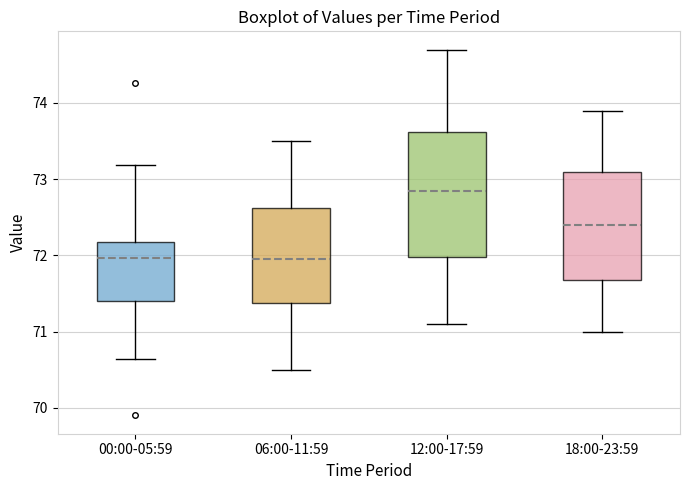

Where does the lower whisker of the box for 00:00-05:59 end on the y-axis? The values are not printed on the chart, so give them approximately, as read against the axis.

70.6